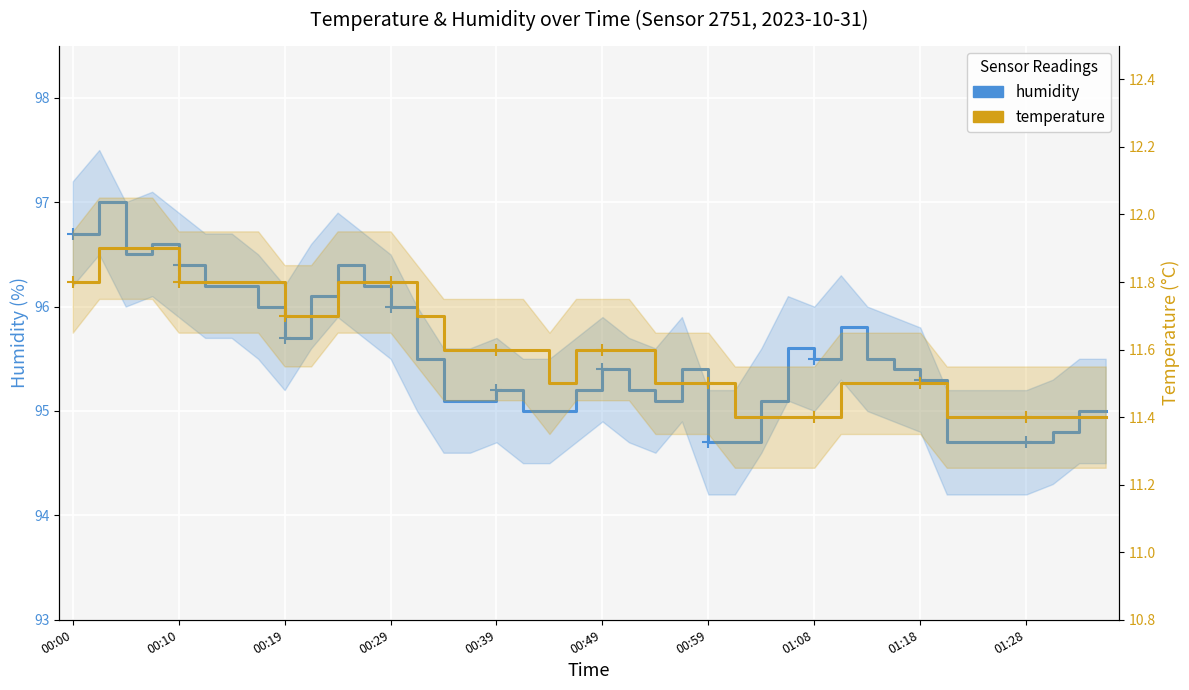

What is the lowest value of the humidity series?

94.7